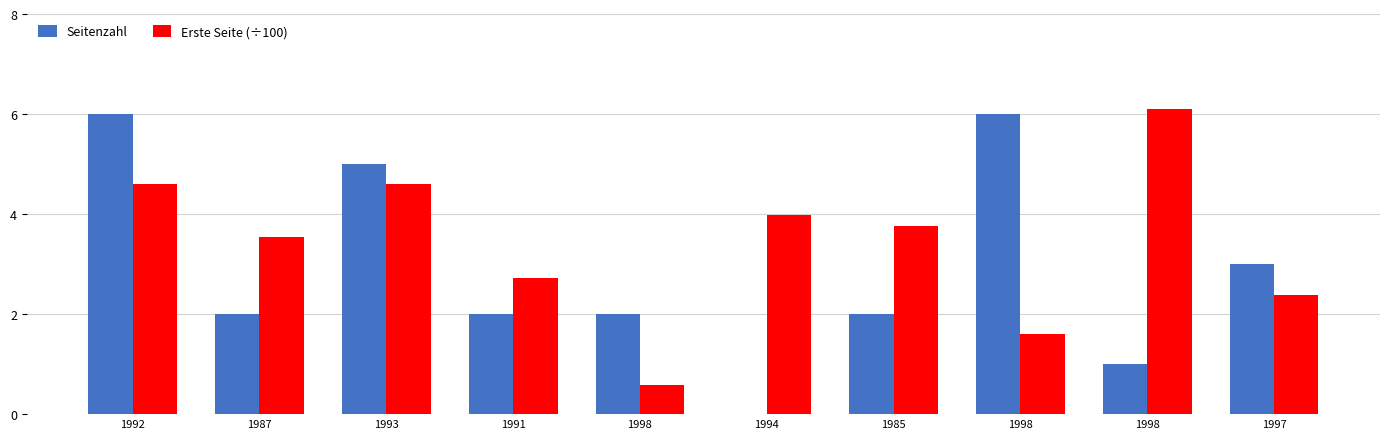

How many series are shown in this chart?

2